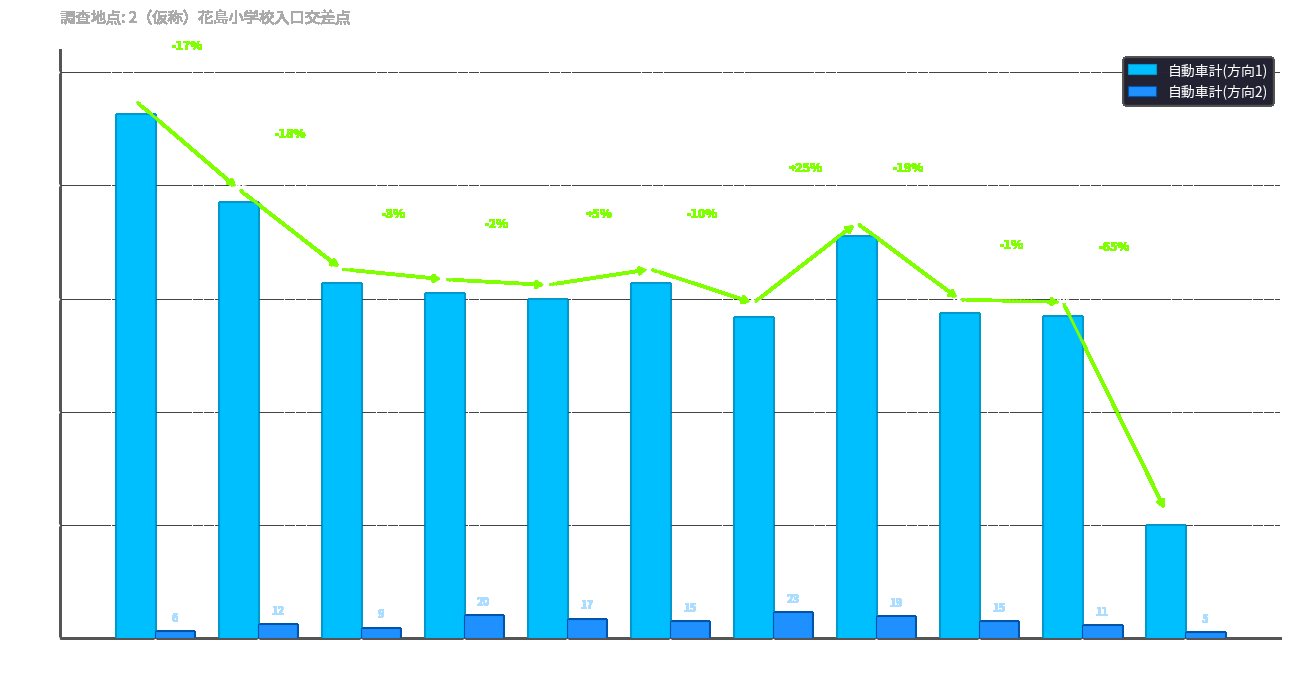

Rank the series by their maximum value, from lowest to highest.

自動車計(方向2), 自動車計(方向1)